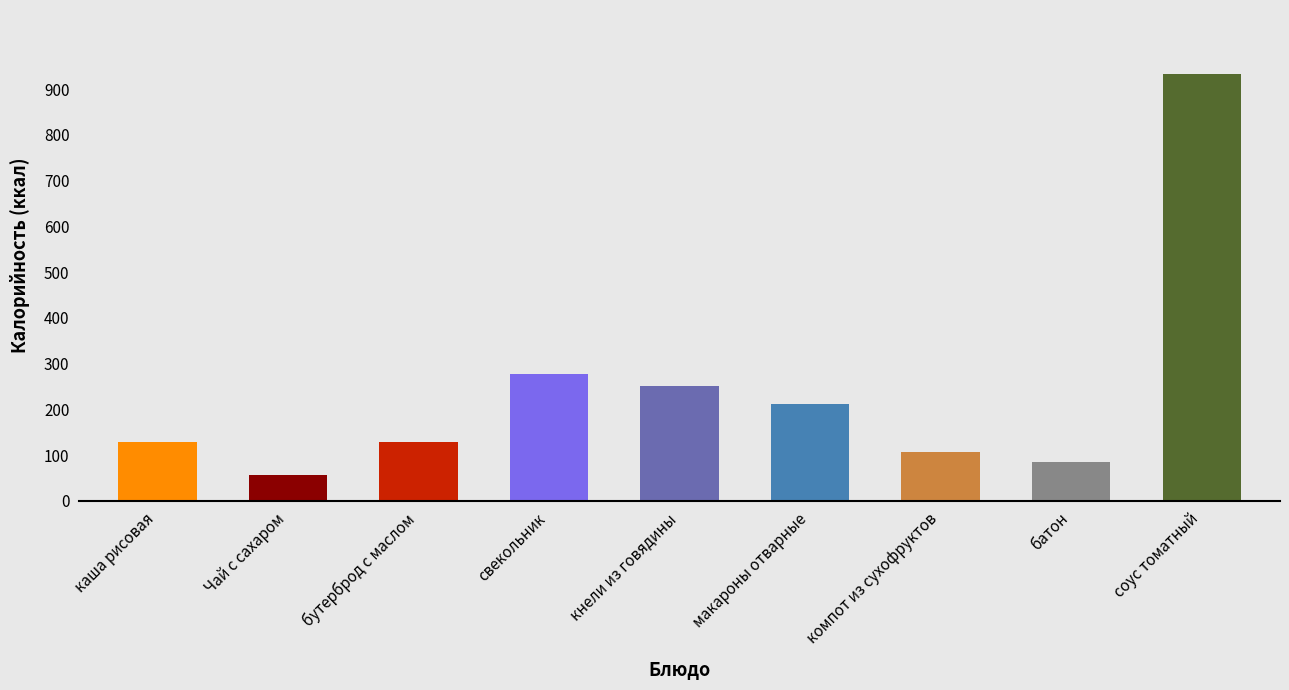

Does the chart contain any negative values?

No